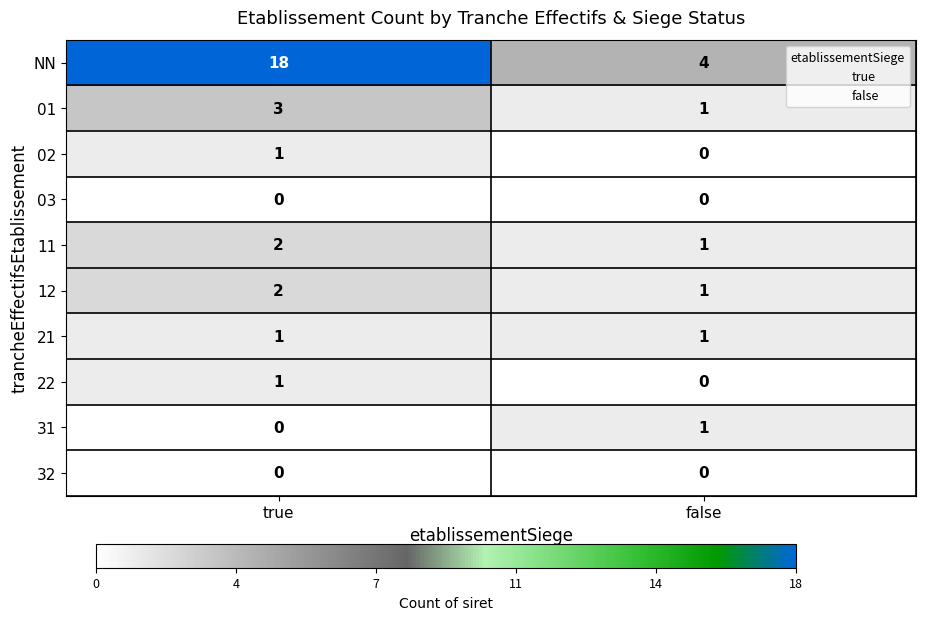

What is the total value across all series at true?

28